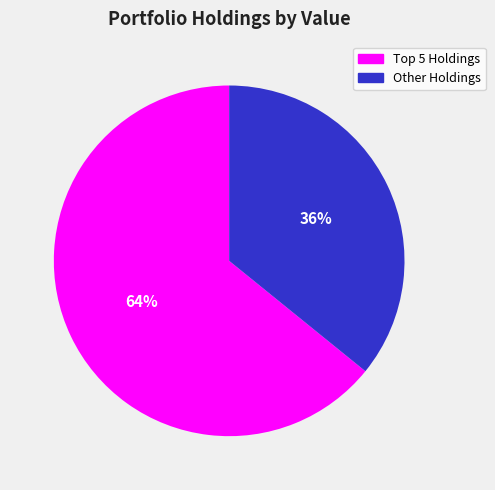

The Other Holdings slice represents 42% of the pie. True or false?

False